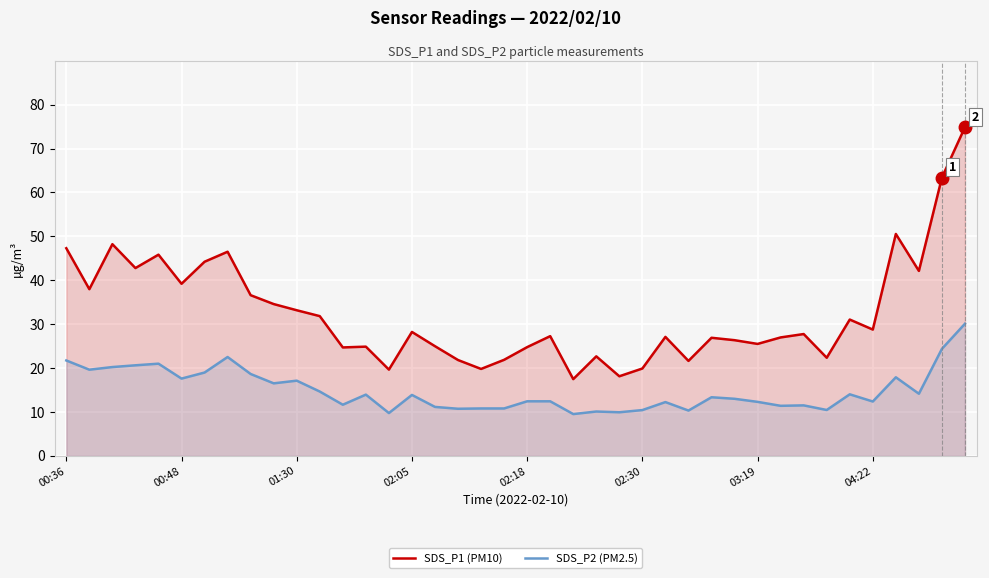

The SDS_P1 (PM10) series shows 25.5 at 03:19. True or false?

True